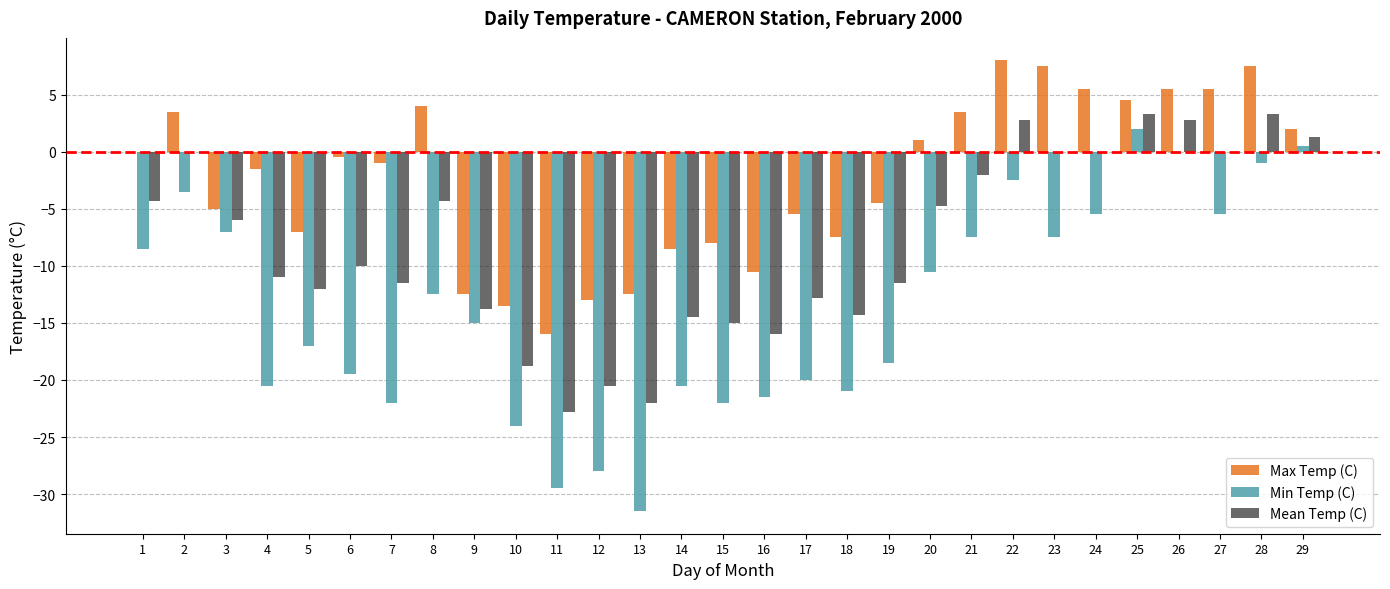

True or false: Max Temp (C) has a value of 1.0 at 2.

False